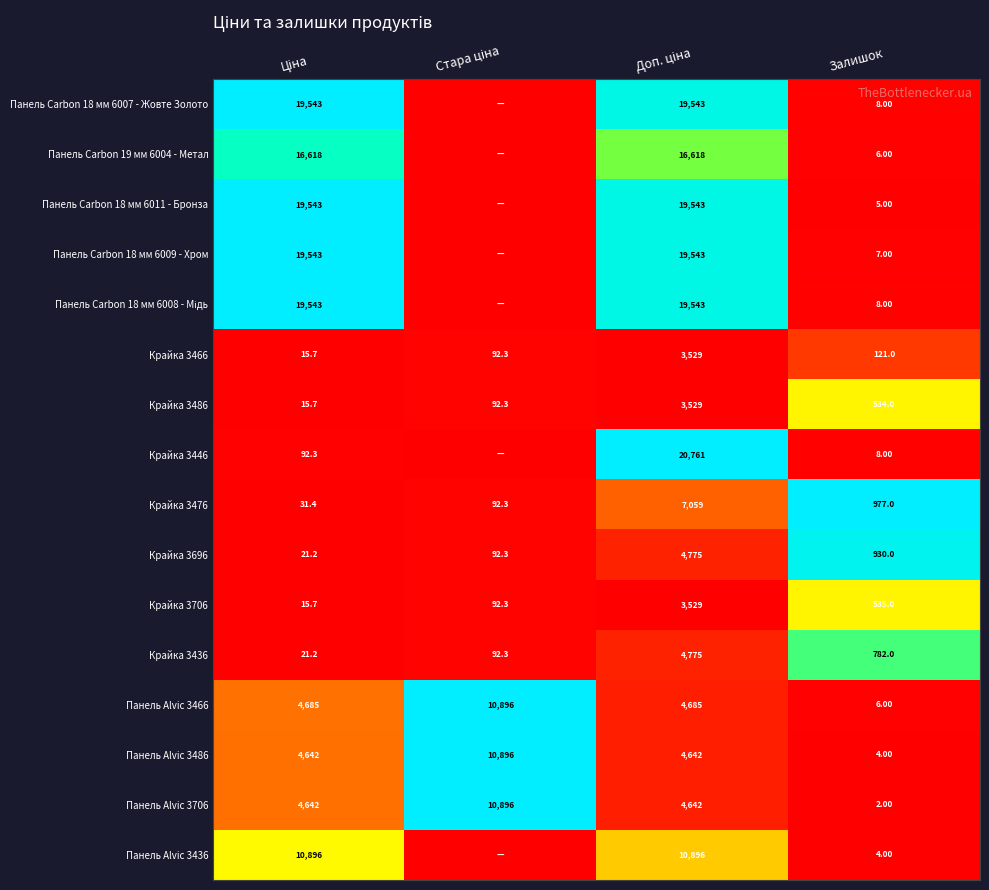

What is the spread (max minus min) of values at Залишок?

975.0